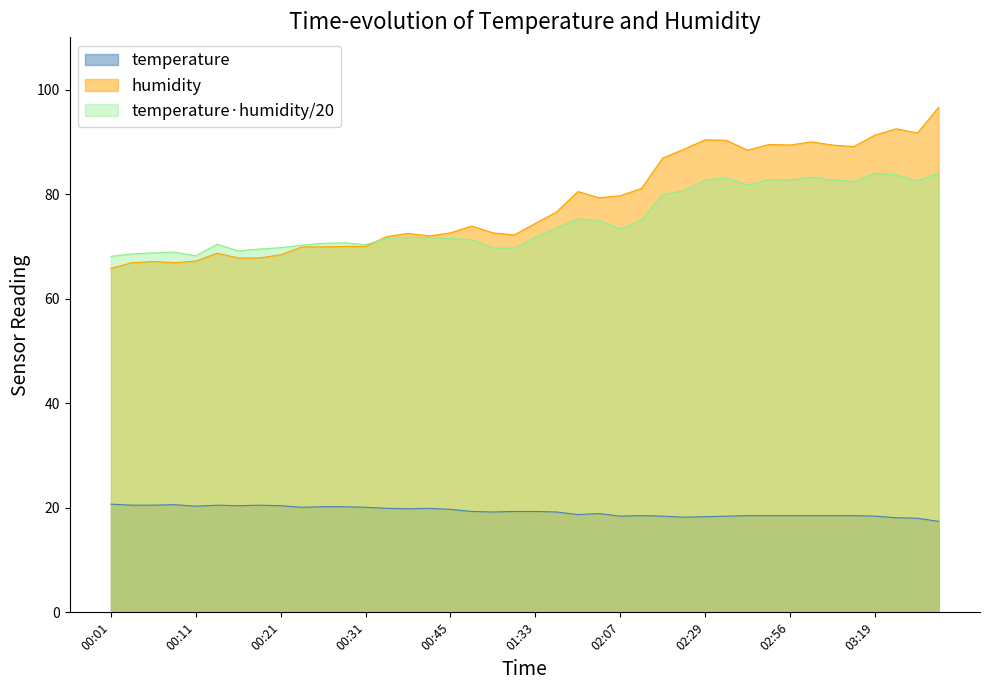

Where does the humidity series first go above 74?

01:33